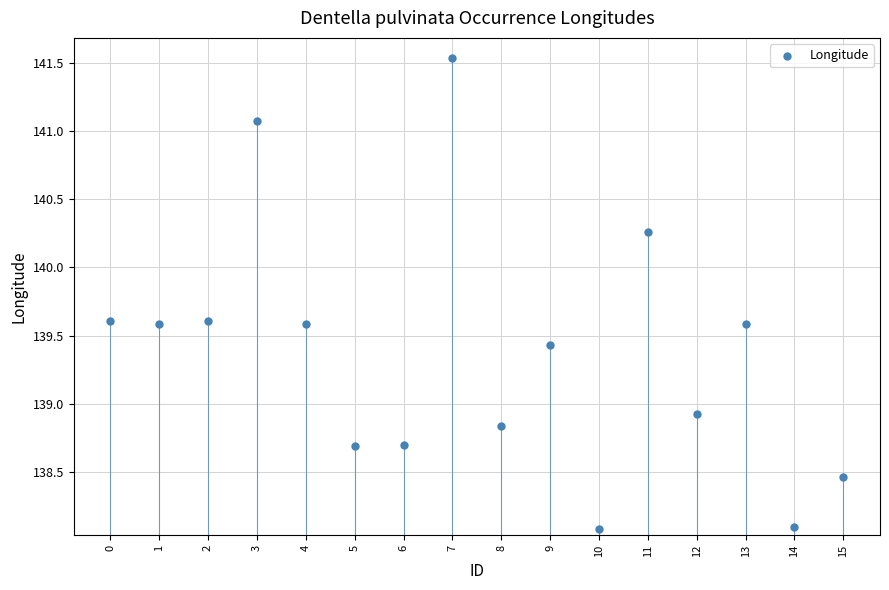

What is the range of Y values (max minus min)?

3.4